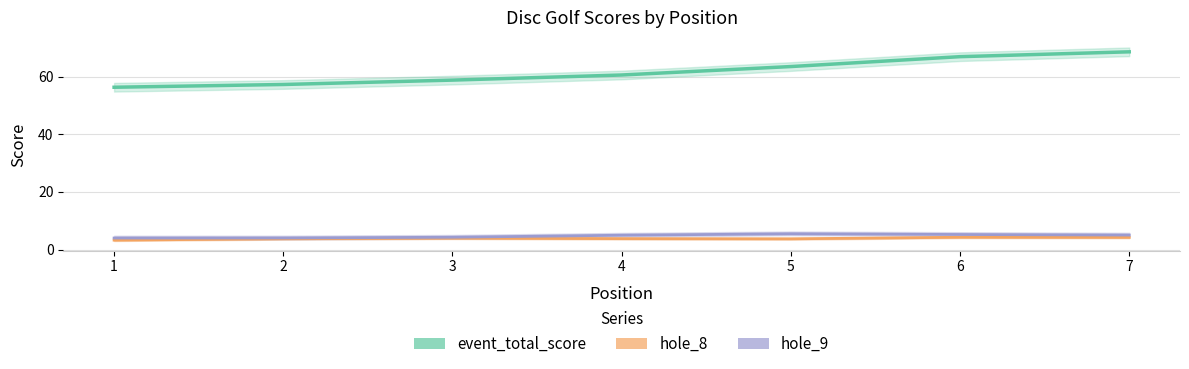

What is the sum of all hole_8 values?

27.0